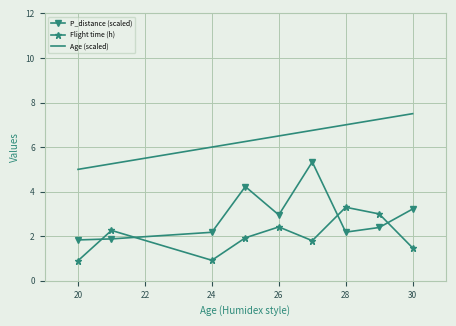

Which series has the largest total across all categories?

Age (scaled)